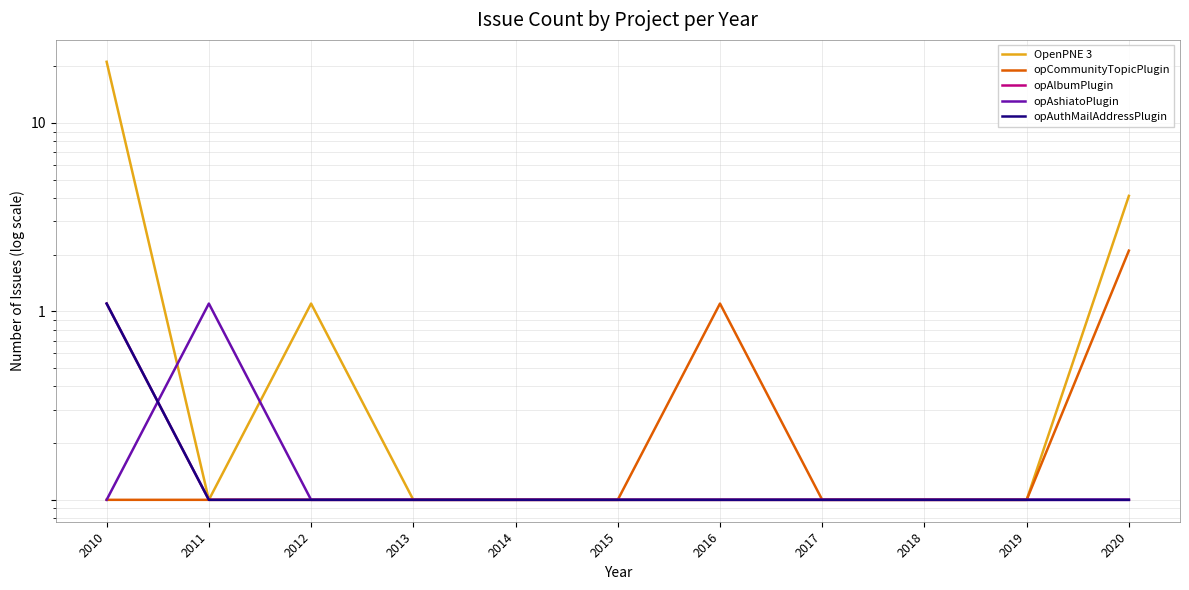

What are all the series names shown in the legend?

OpenPNE 3, opCommunityTopicPlugin, opAlbumPlugin, opAshiatoPlugin, opAuthMailAddressPlugin